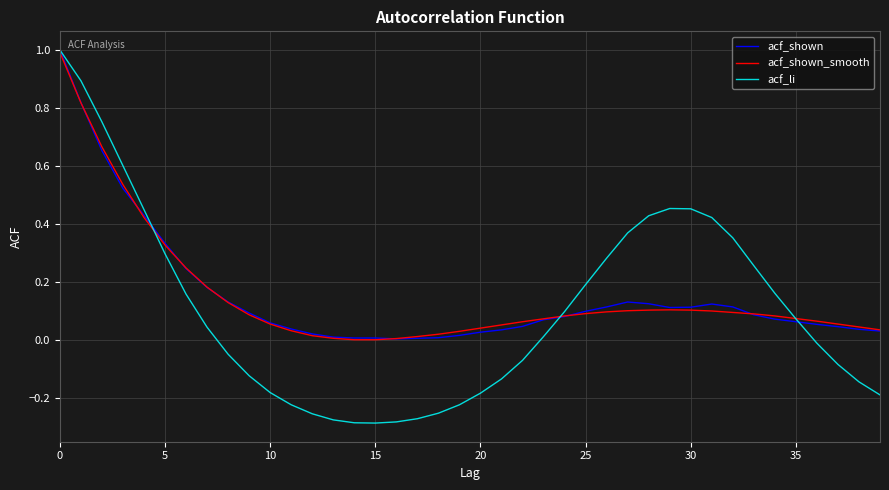

What is the maximum value for acf_shown_smooth?

1.0